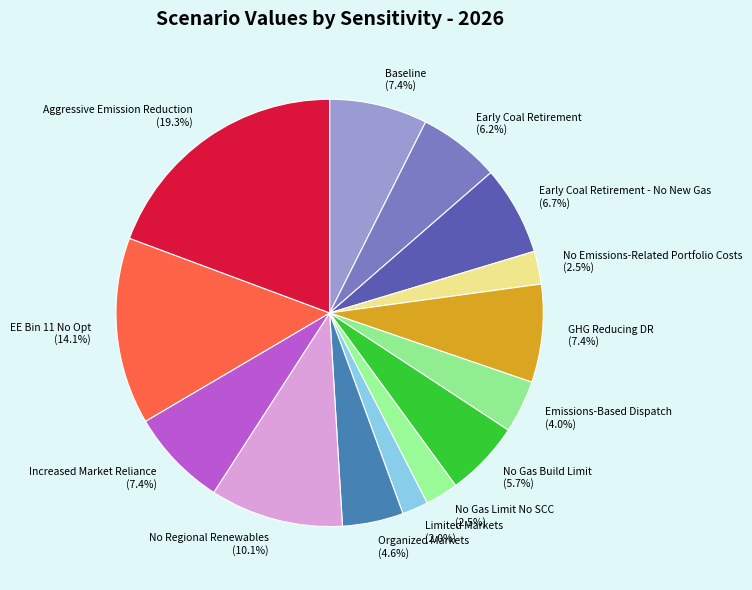

Approximately how many times larger is the value at EE Bin 11 No Opt compared to Early Coal Retirement?

2.3